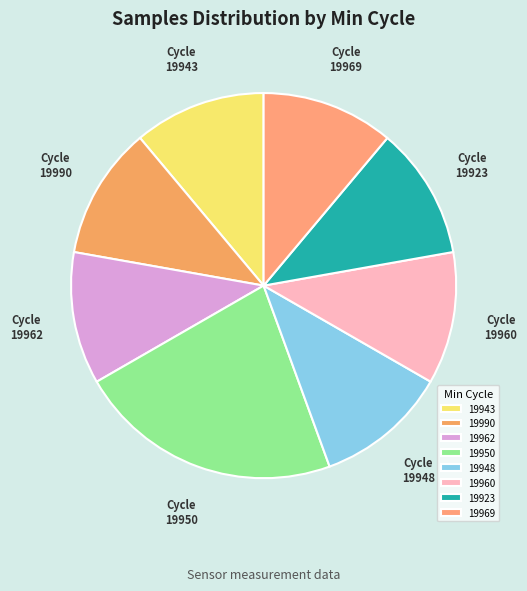

Count the number of slices in the pie.

8